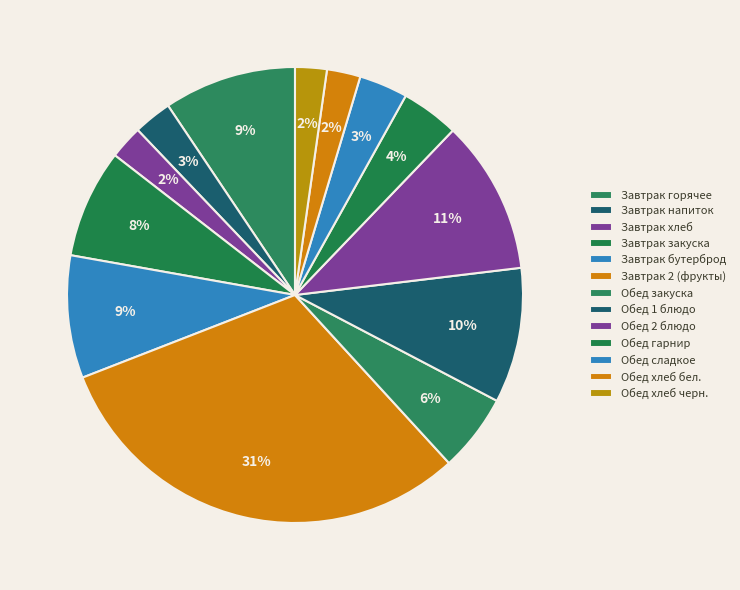

Count the number of slices in the pie.

13